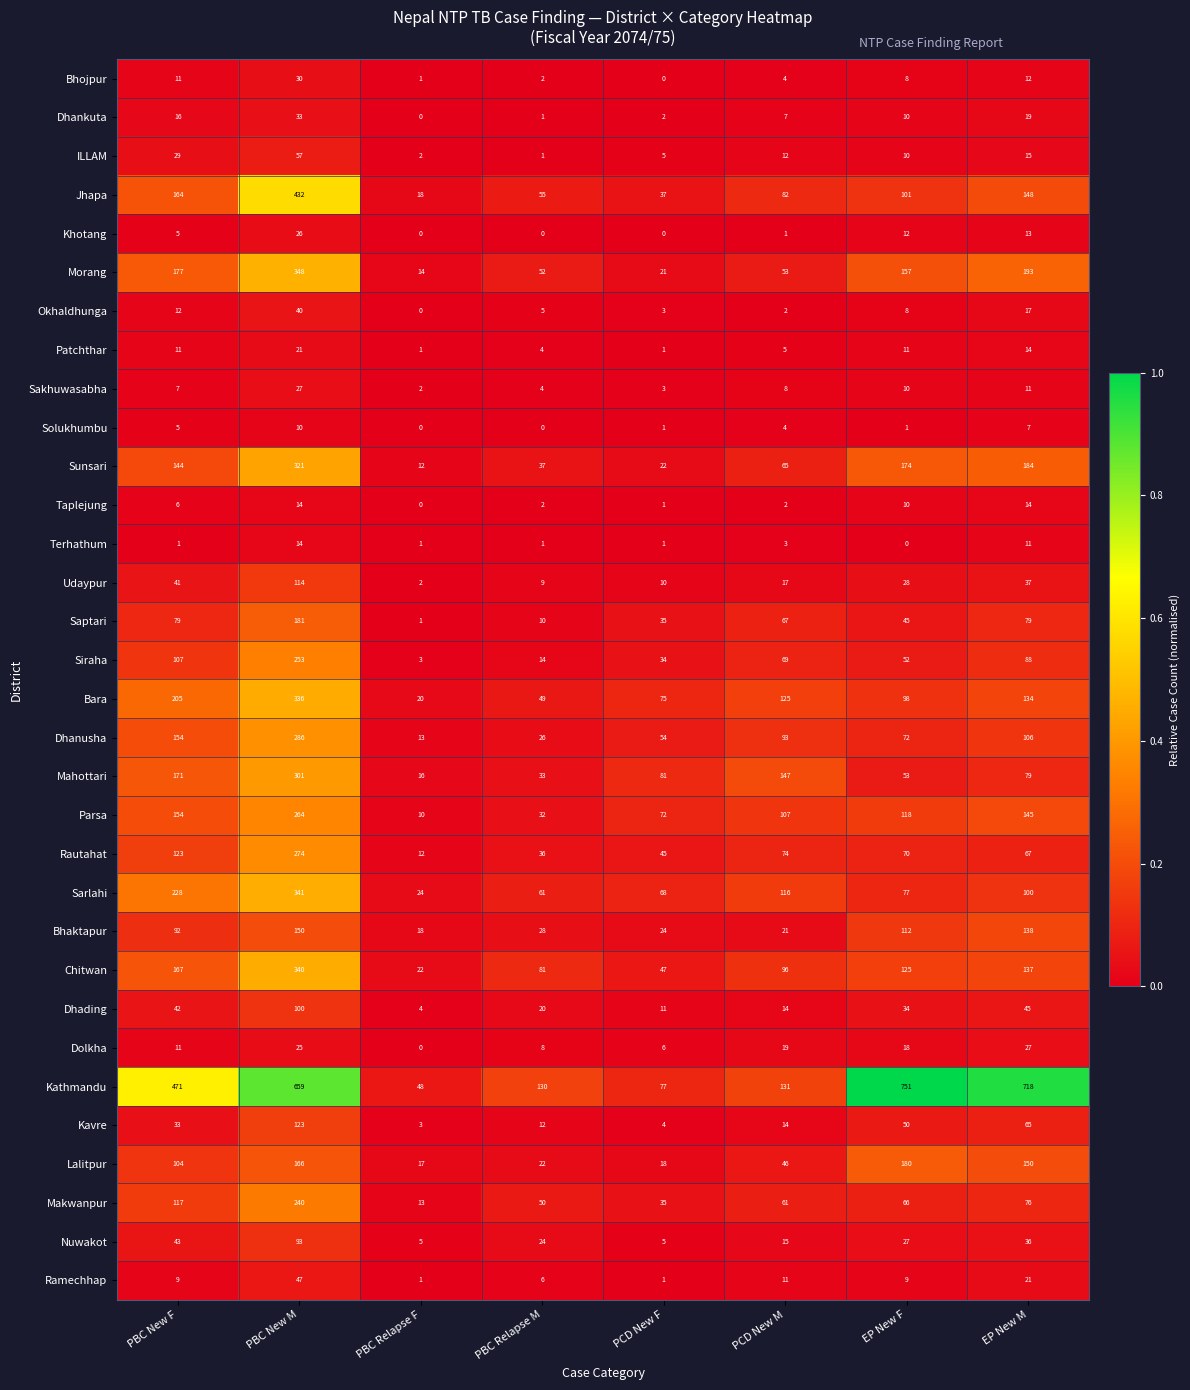

What is the sum of all Jhapa values?

1037